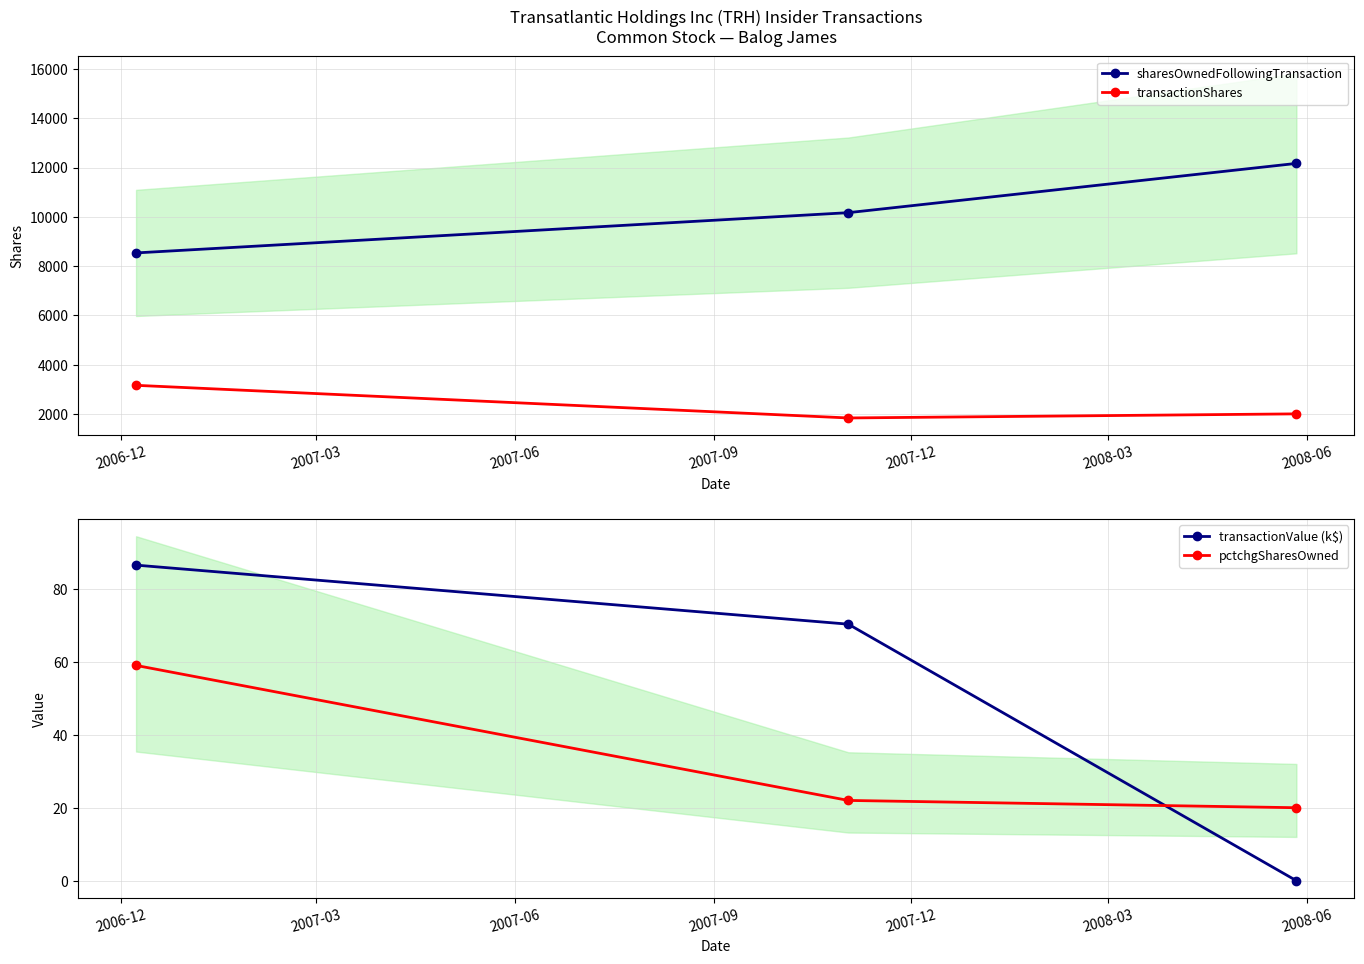

What is the minimum value for sharesOwnedFollowingTransaction?

8534